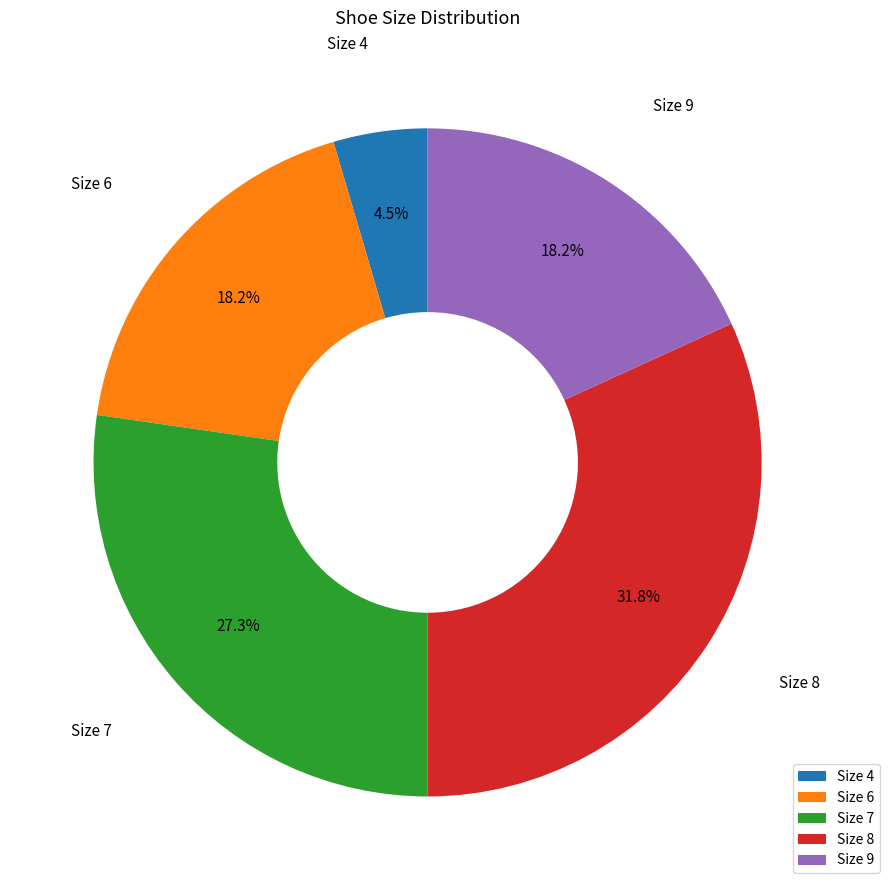

Between Size 6 and Size 7, which is larger?

Size 7